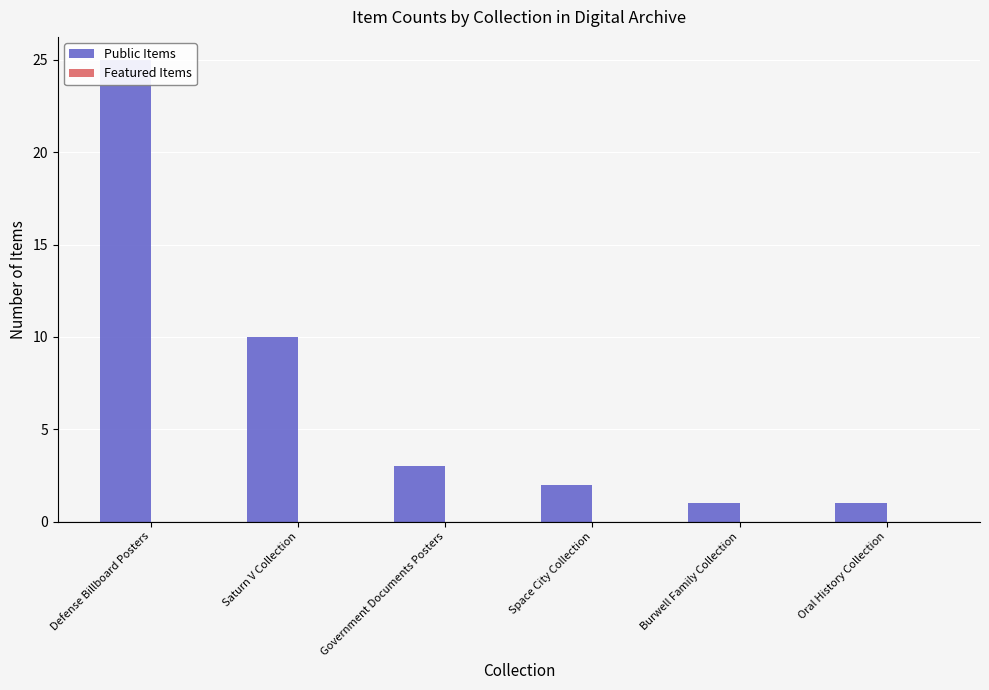

True or false: Public Items has a value of 1 at Oral History Collection.

True